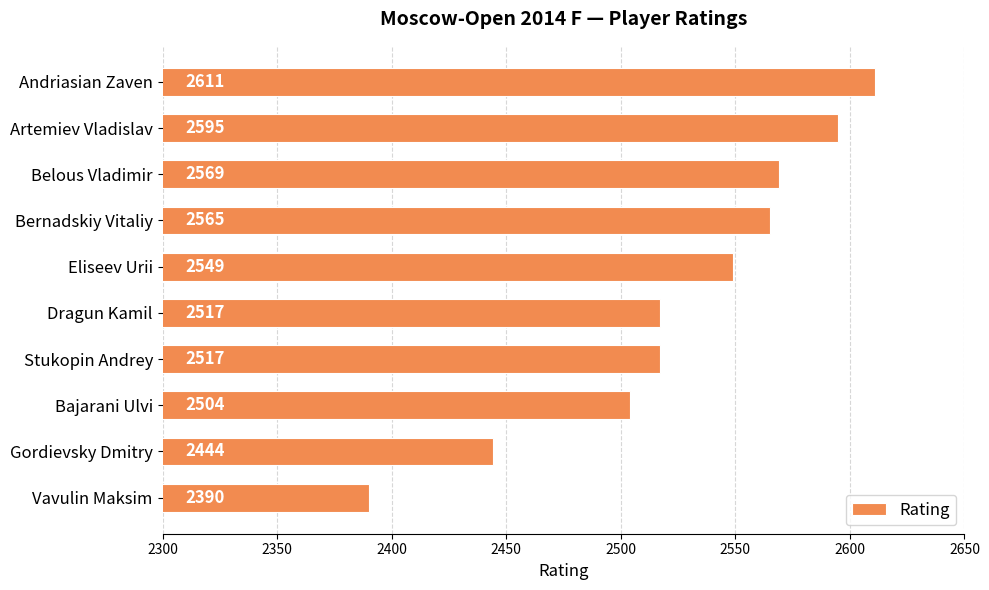

What is the greatest value displayed?

2611